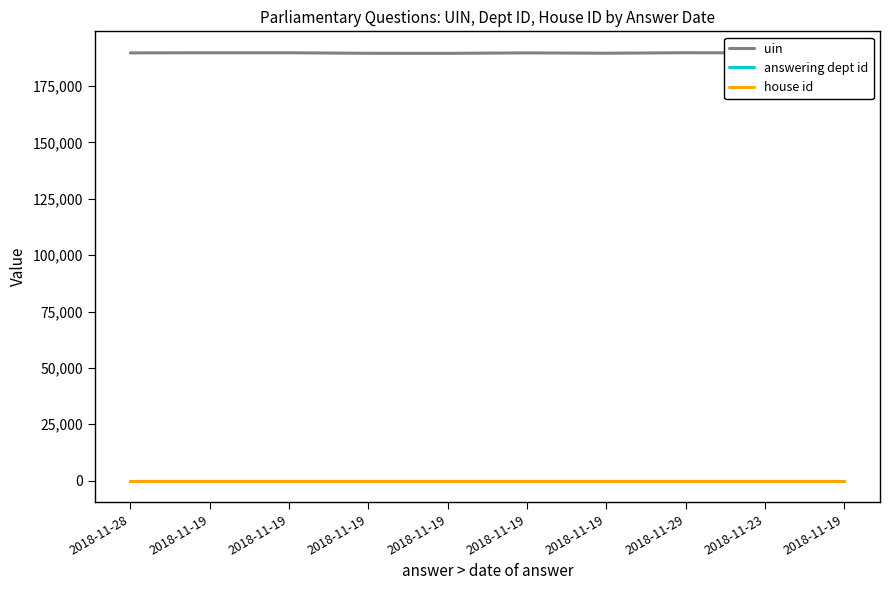

True or false: house id has more than 1 interior local peaks.

False